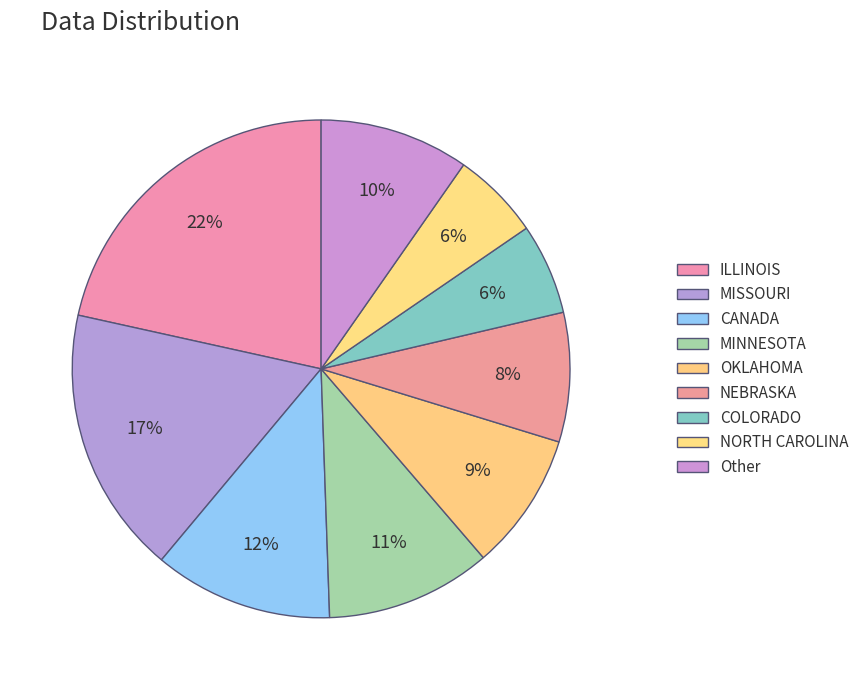

To the nearest percent, what percentage of the pie is NEBRASKA?

8%